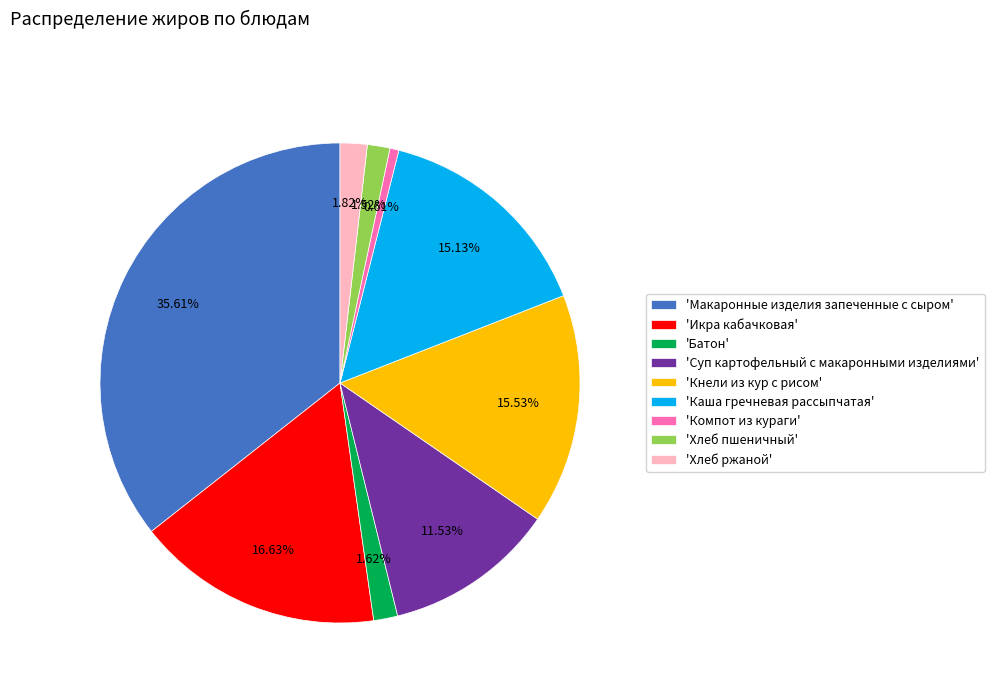

Does any single category account for the majority?

No